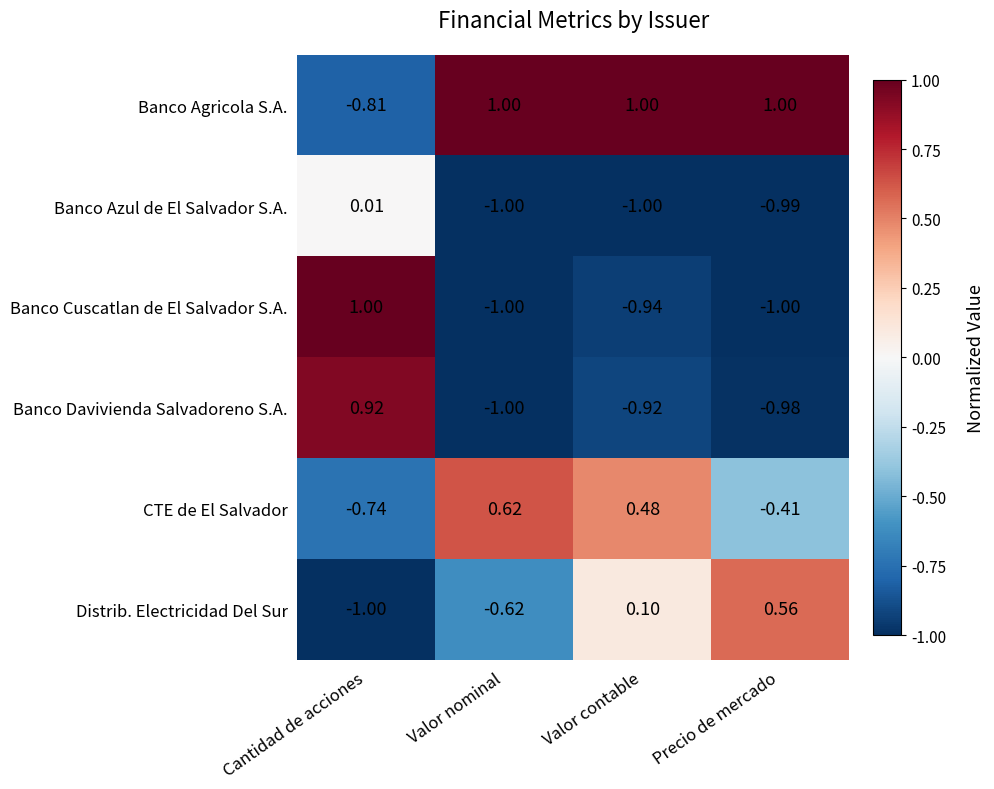

Which category has the lowest value in the Banco Agricola S.A. series?

Cantidad de acciones